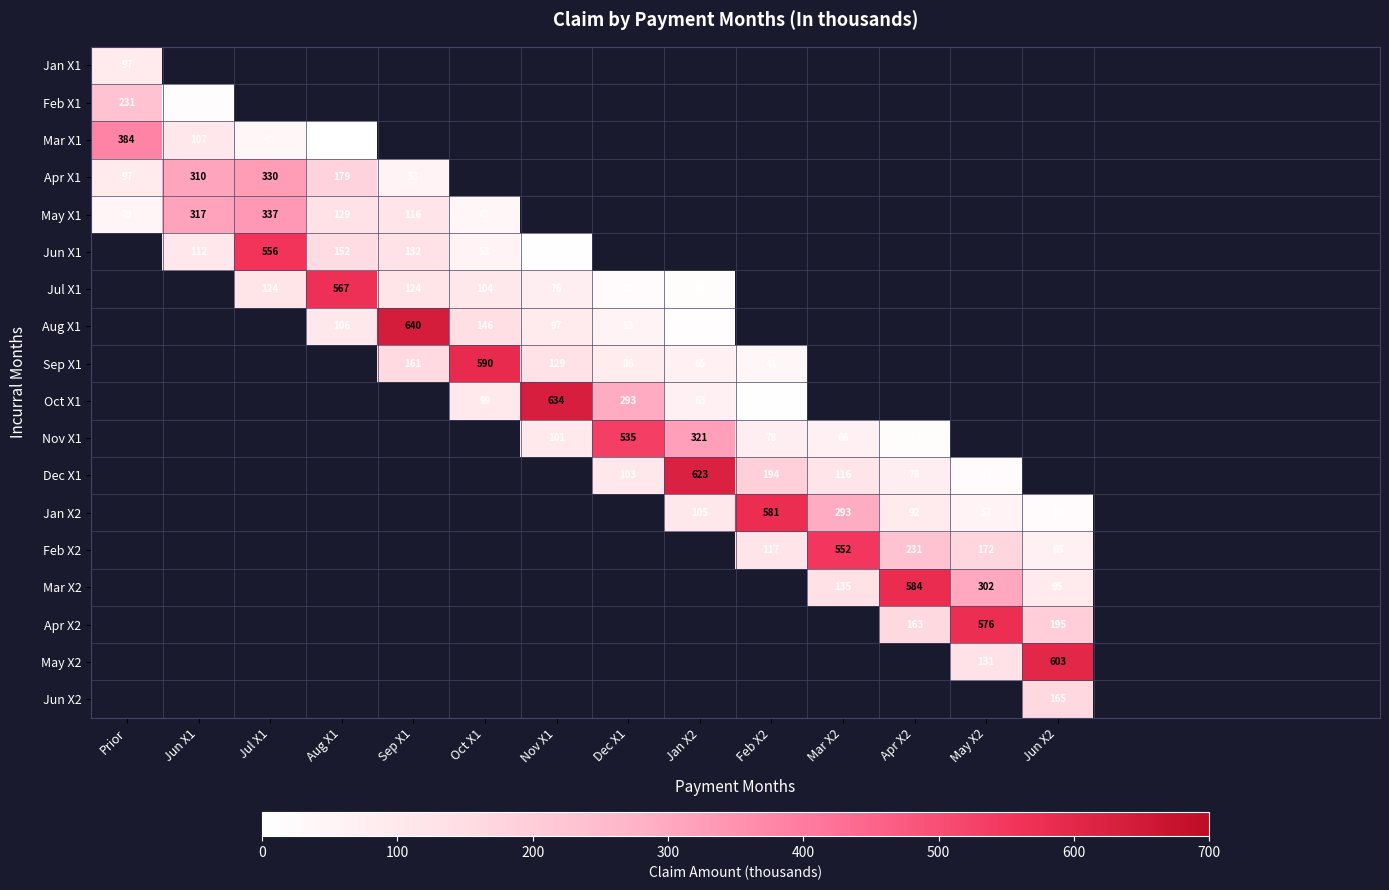

The Aug X1 series shows 106 at Aug X1. True or false?

True